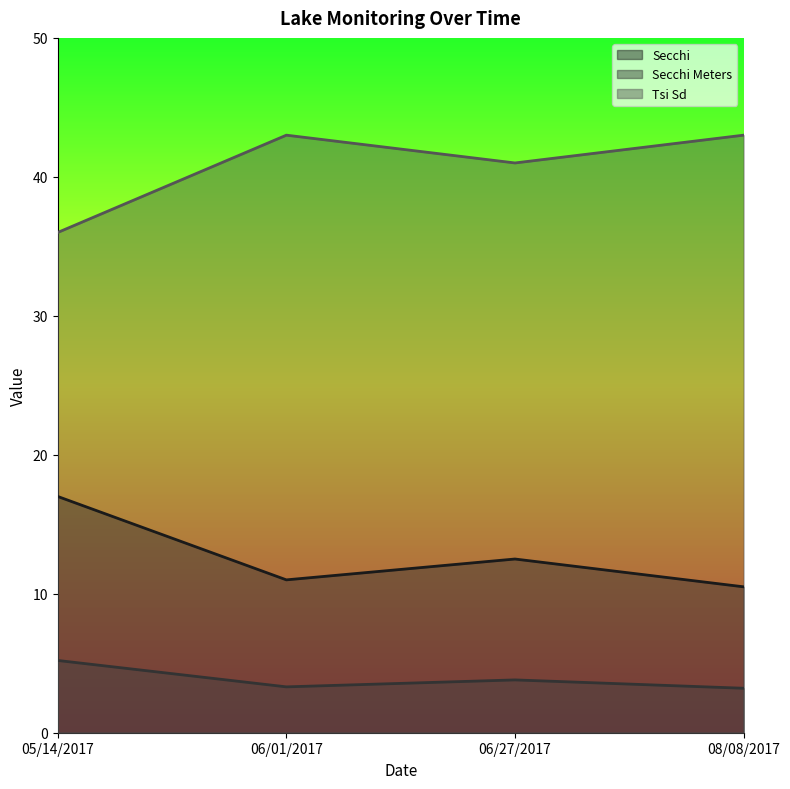

Rank the categories by Secchi value from lowest to highest.

08/08/2017, 06/01/2017, 06/27/2017, 05/14/2017